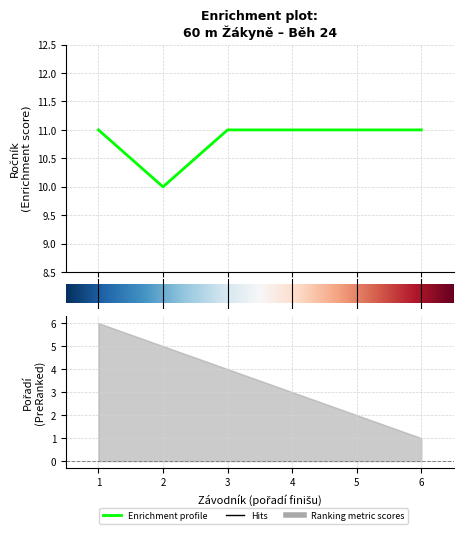

Reading right to left, extract all data points from this chart.

11	11	11	11	10	11